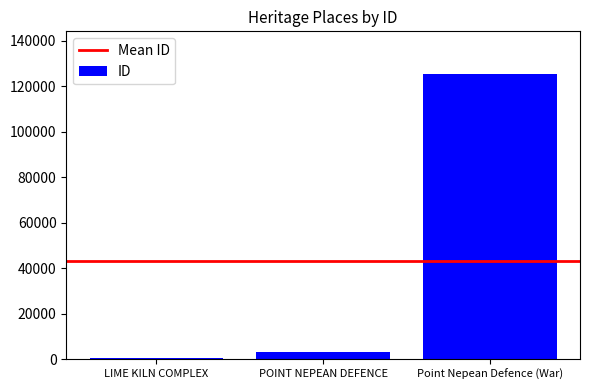

What is the value of the 1st bar from the left?

529